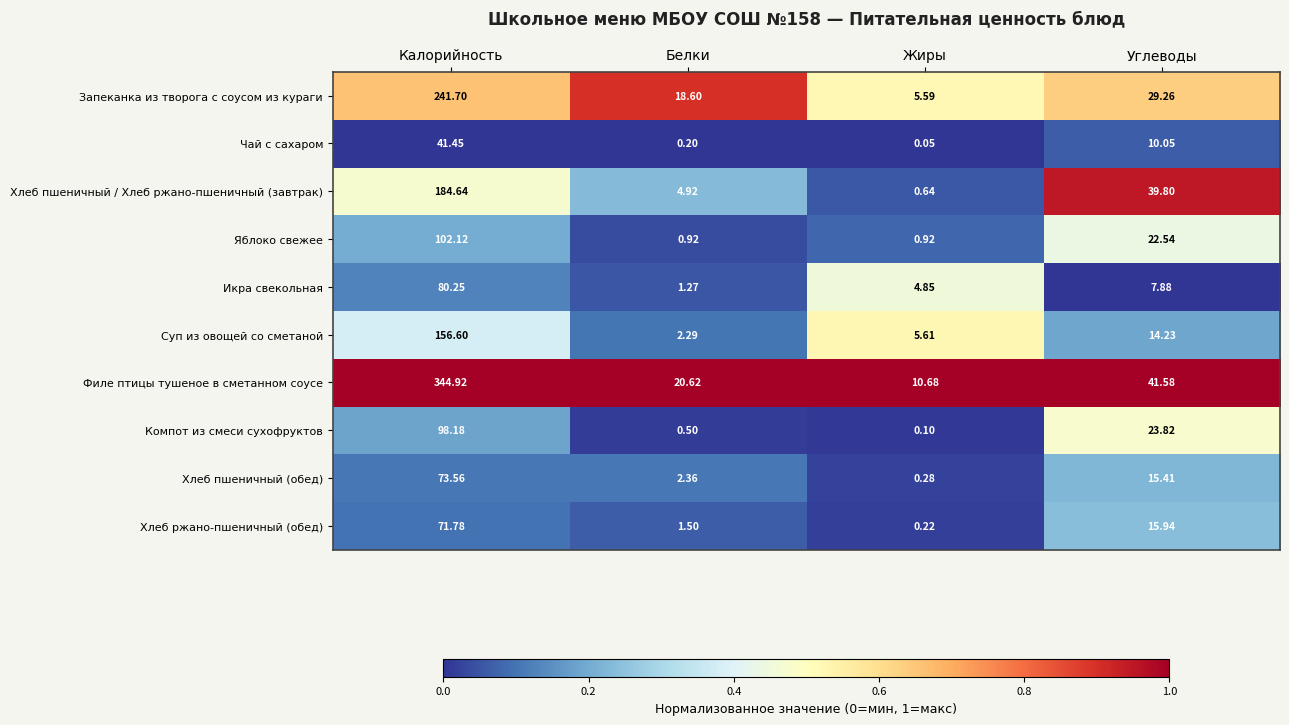

Which series has the largest total across all categories?

Филе птицы тушеное в сметанном соусе